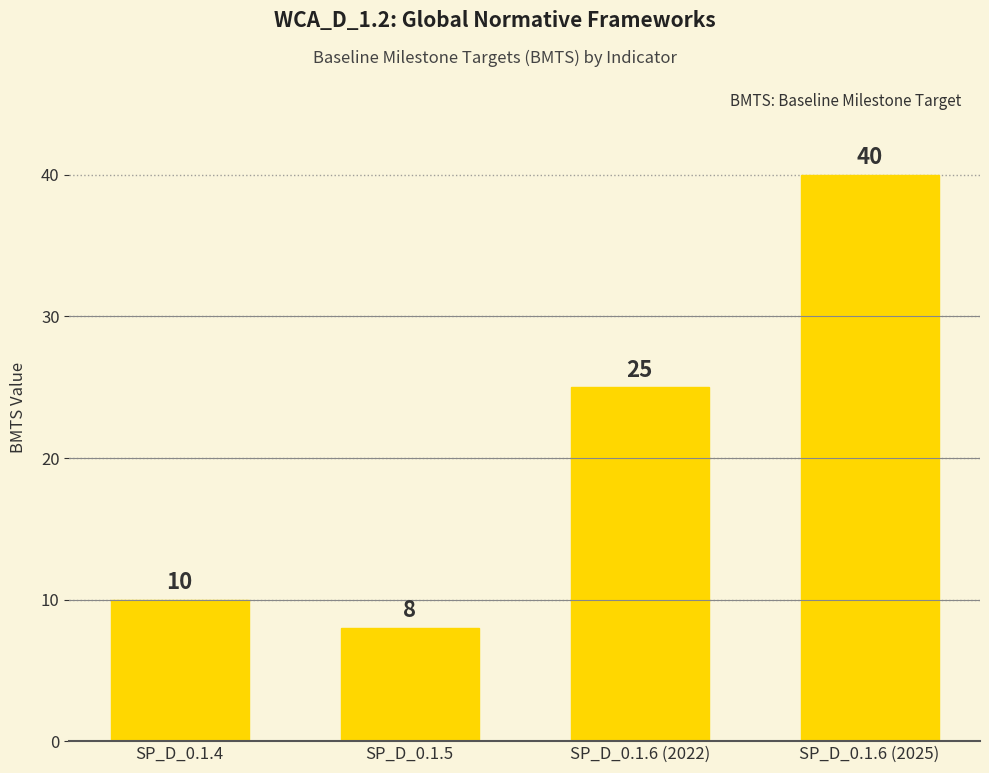

What is the average value?

21